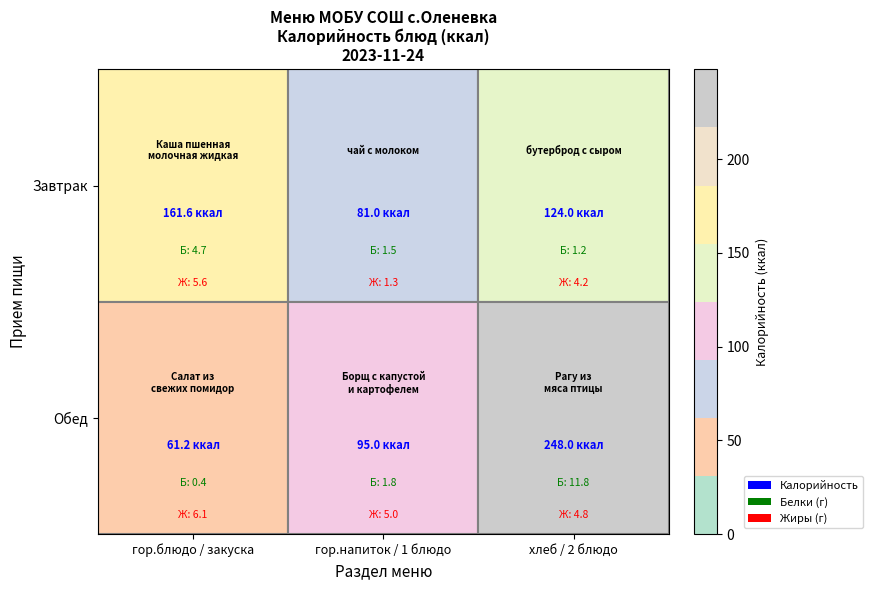

Reading left to right, list all the values displayed in this chart.

Завтрак: гор.блюдо / закуска=161.6	гор.напиток / 1 блюдо=81.0	хлеб / 2 блюдо=124.0
Обед: гор.блюдо / закуска=61.2	гор.напиток / 1 блюдо=95.0	хлеб / 2 блюдо=248.0